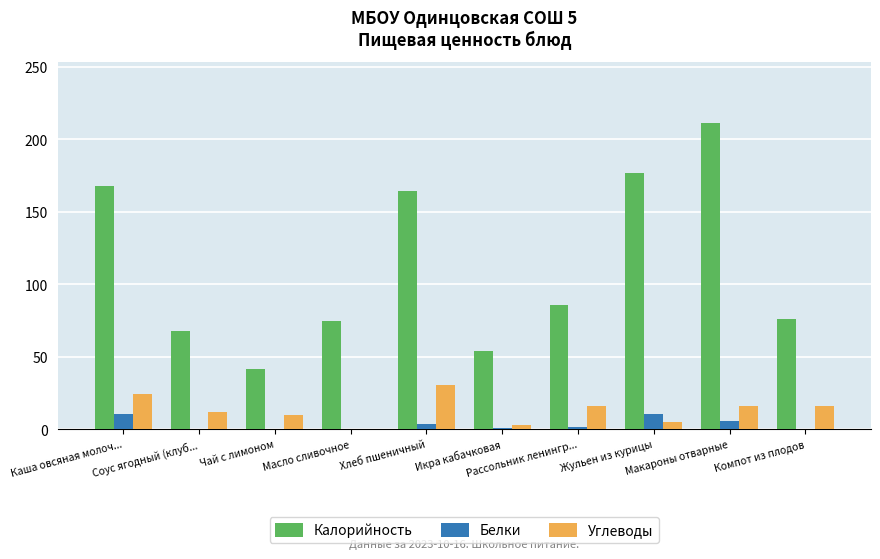

Which series has the largest total across all categories?

Калорийность